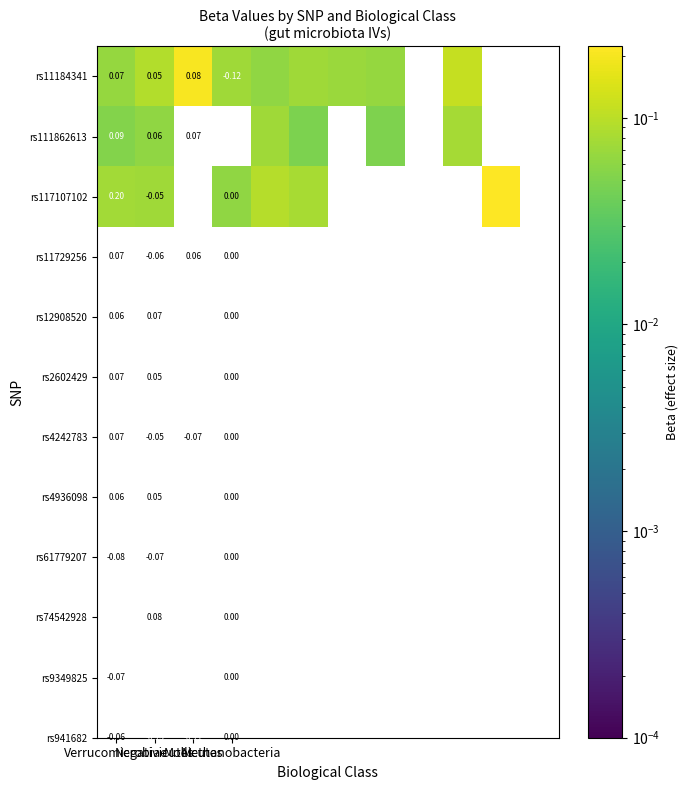

How many rs117107102 values are between 0 and 1?

6